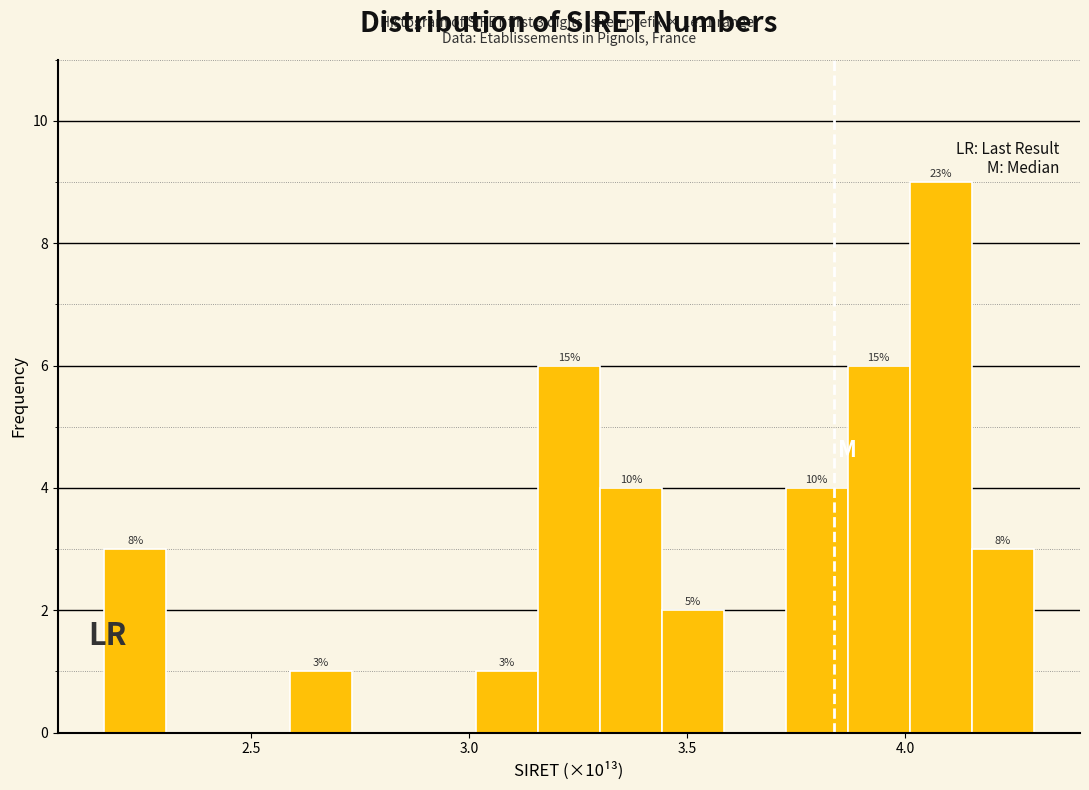

Read against the x-axis, roughly where is the centre of the tallest bar?

4.10